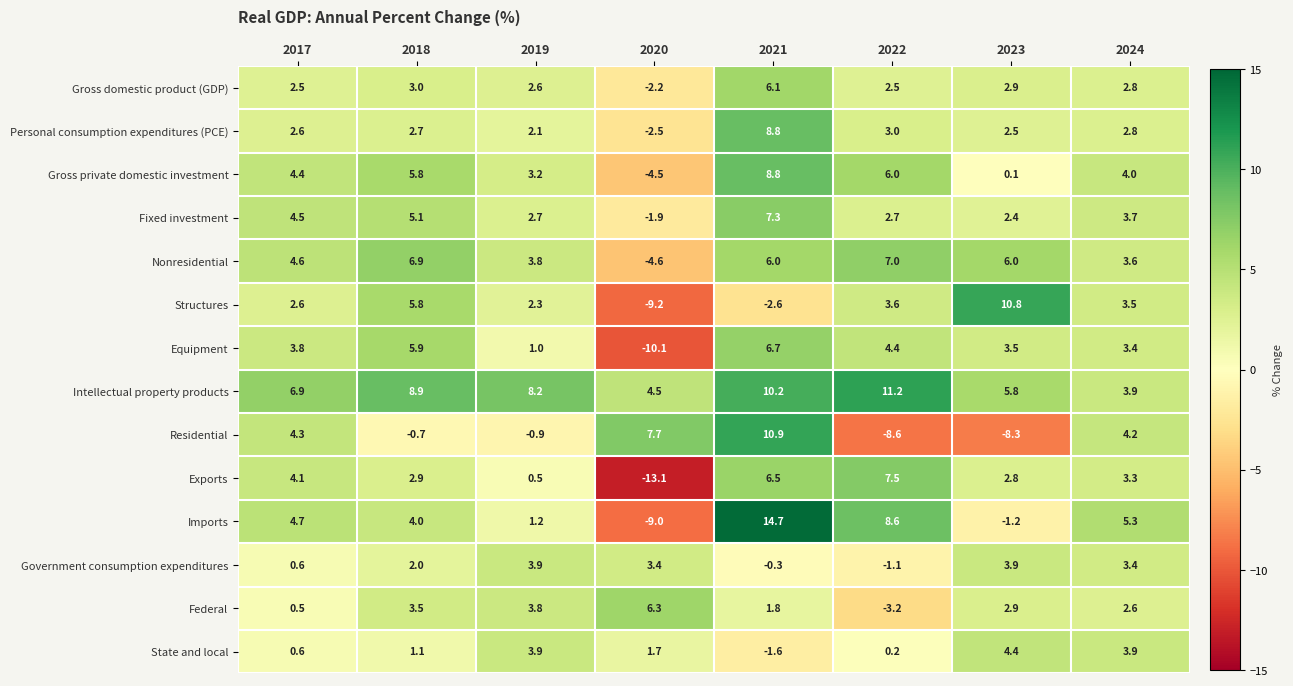

Count the number of categories in the chart.

8